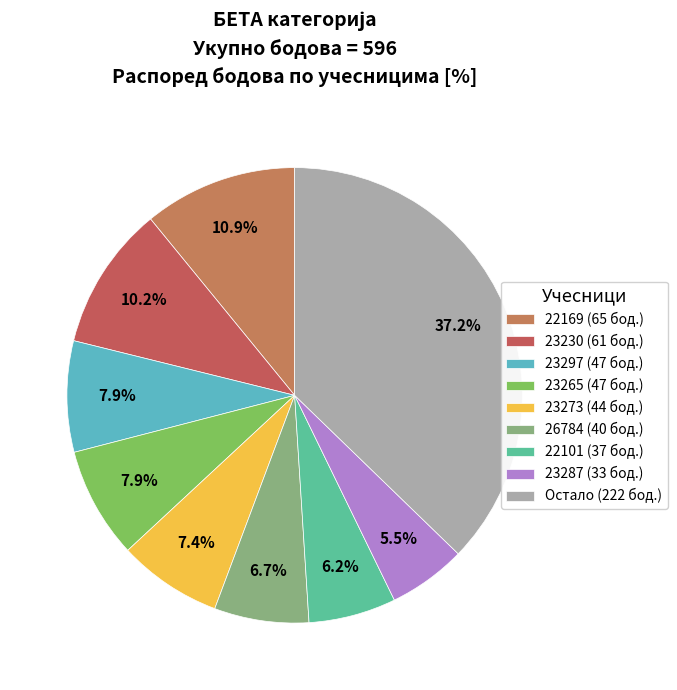

Count the number of slices in the pie.

9